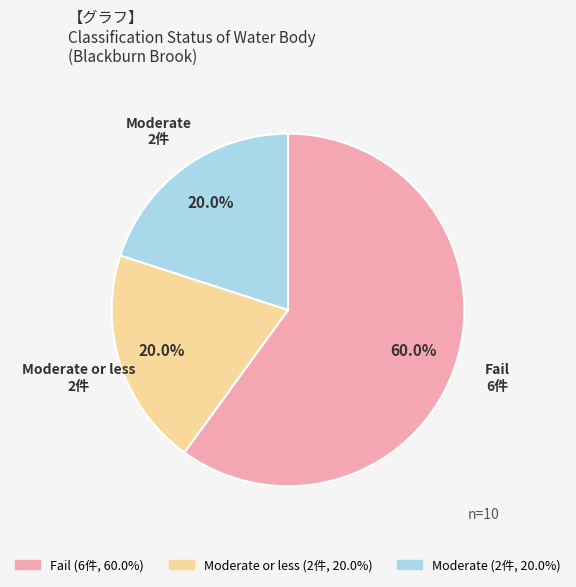

Does any single category account for the majority?

Yes